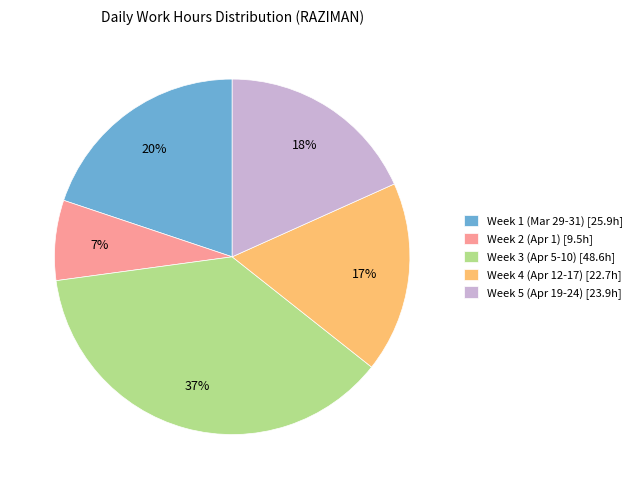

Which slice is the largest?

Week 3 (Apr 5-10) [48.6h]